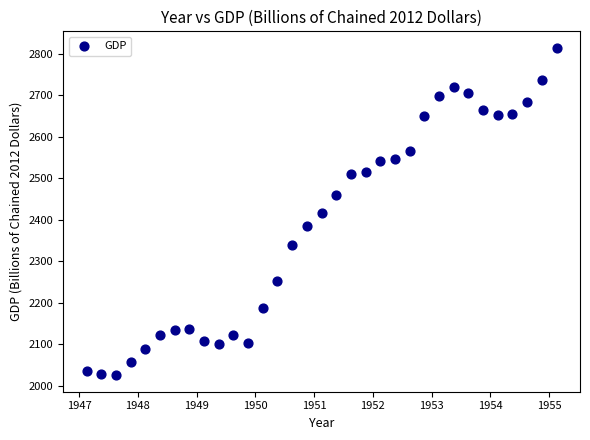

What is the range of Y values (max minus min)?

790.3